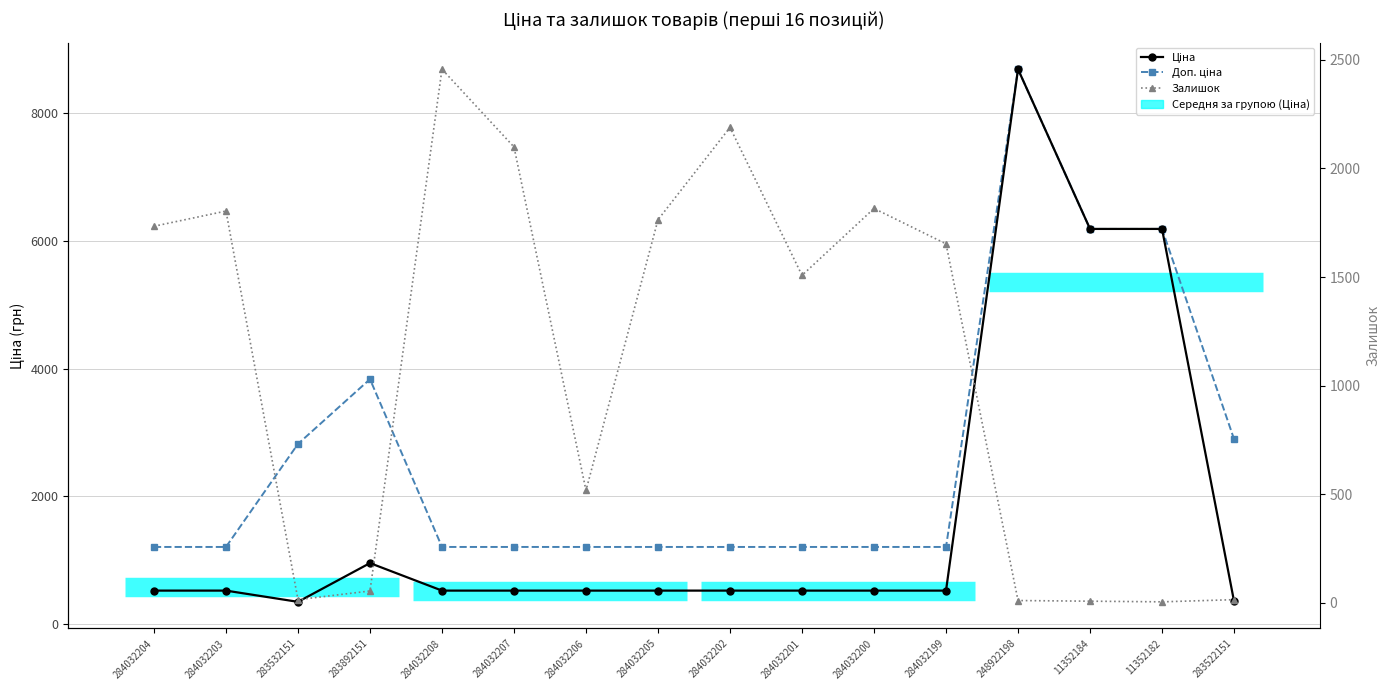

What is the sum of all Ціна values?

28000.0